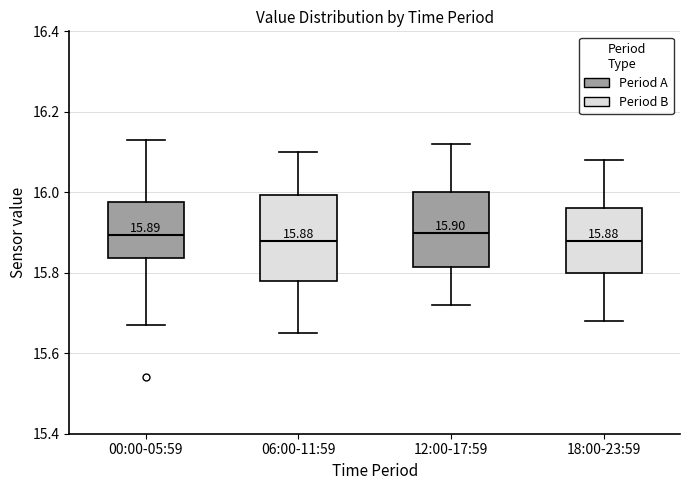

Which box is the tallest, from its lower edge to its upper edge?

06:00-11:59